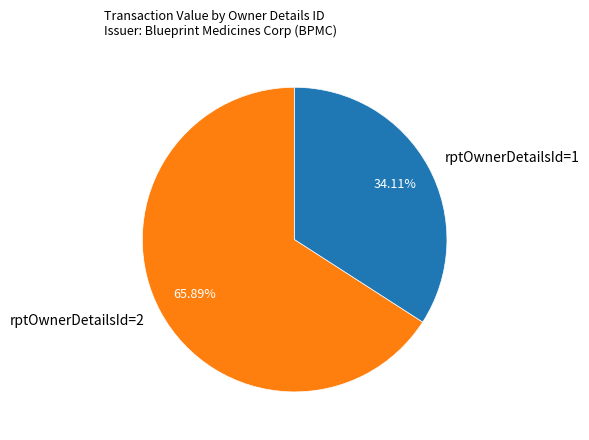

Between rptOwnerDetailsId=1 and rptOwnerDetailsId=2, which is larger?

rptOwnerDetailsId=2